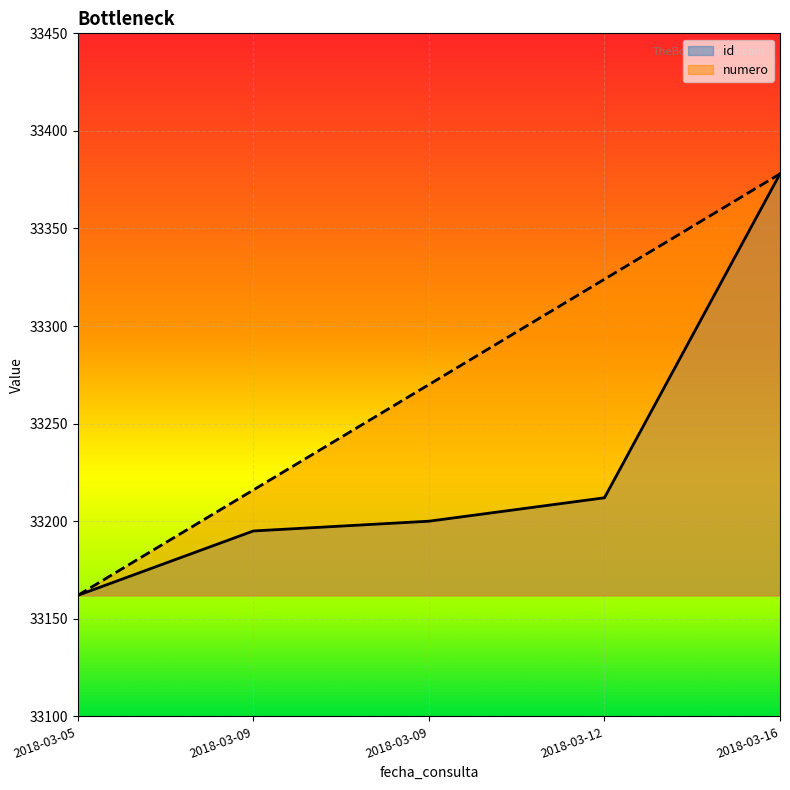

Which label corresponds to the largest value in the chart?

2018-03-16